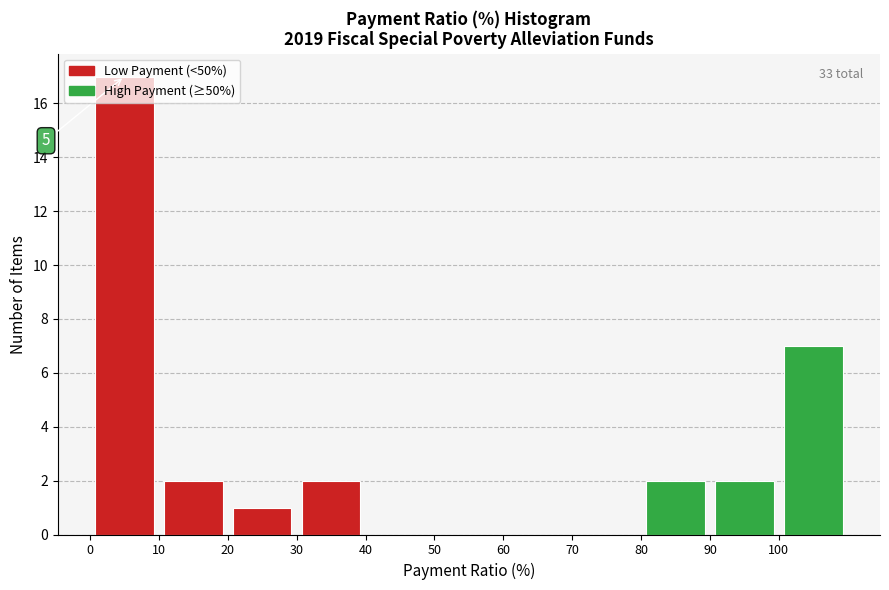

Which range on the x-axis has the tallest bar?

0 to 10